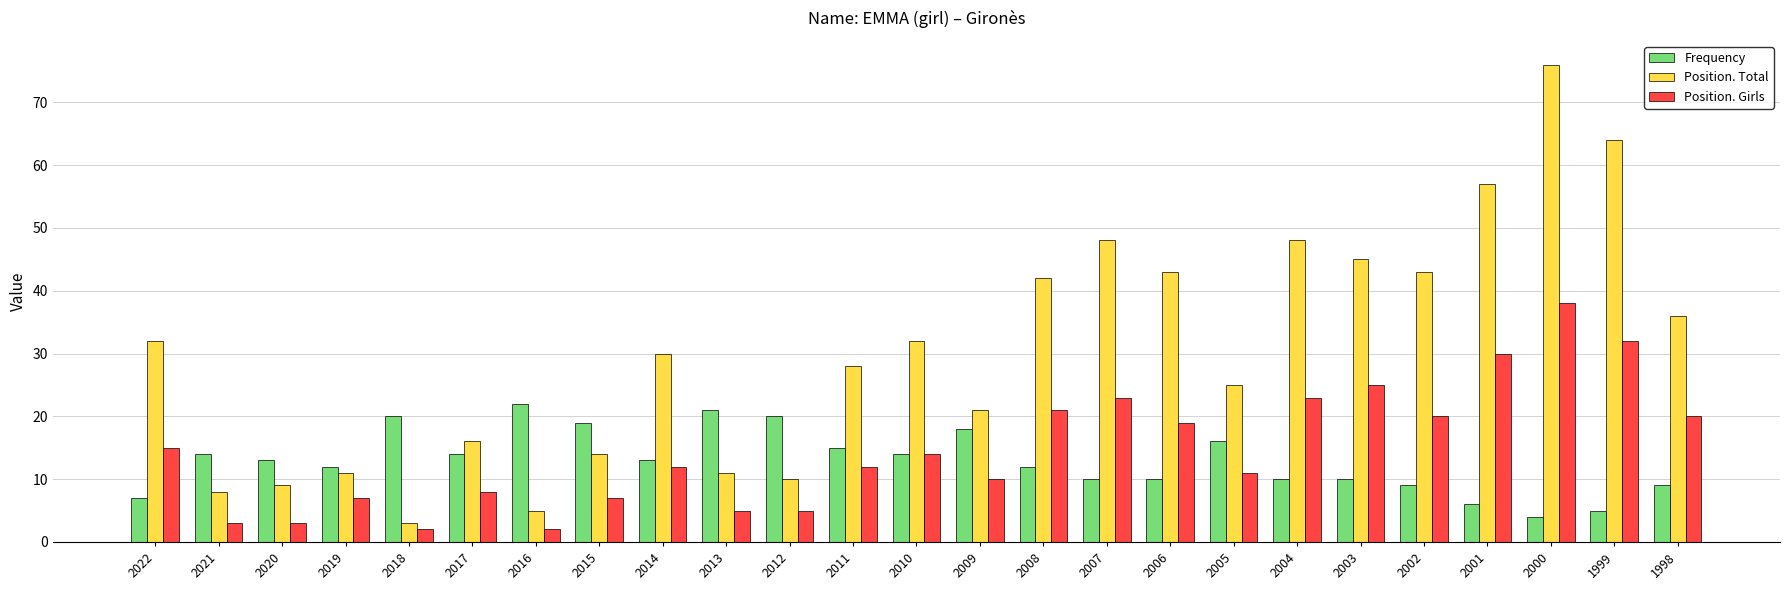

What are all the series names shown in the legend?

Frequency, Position. Total, Position. Girls